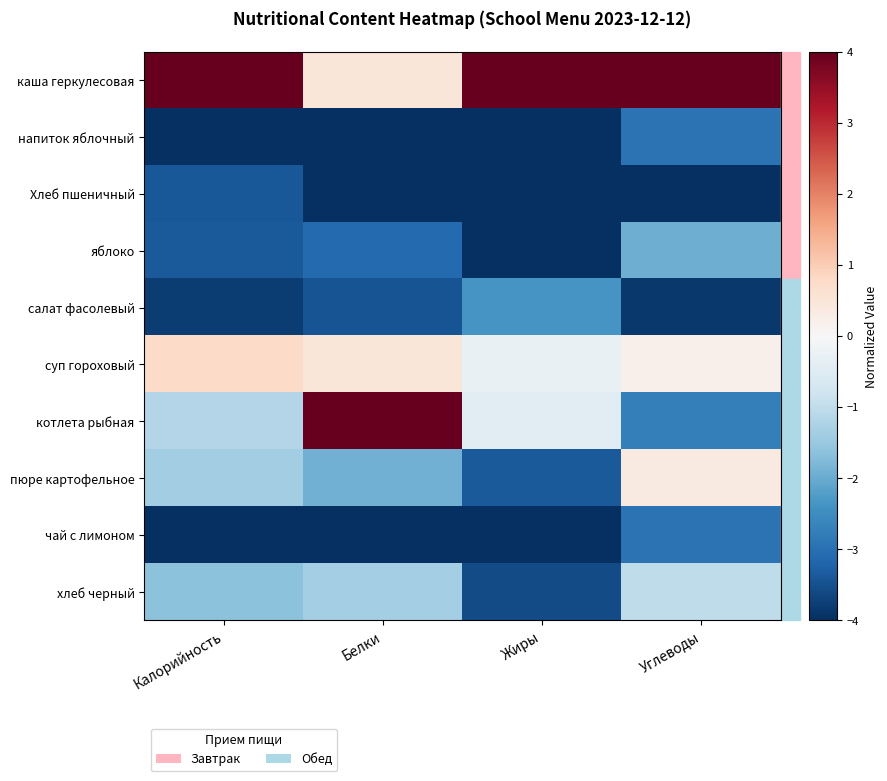

Reading left to right, list all the values displayed in this chart.

каша геркулесовая: Калорийность=4.0	Белки=0.5	Жиры=4.0	Углеводы=4.0
напиток яблочный: Калорийность=-4.0	Белки=-4.0	Жиры=-4.0	Углеводы=-3.0
Хлеб пшеничный: Калорийность=-3.4	Белки=-4.0	Жиры=-4.0	Углеводы=-4.0
яблоко: Калорийность=-3.4	Белки=-3.1	Жиры=-4.0	Углеводы=-2.0
салат фасолевый: Калорийность=-3.8	Белки=-3.4	Жиры=-2.4	Углеводы=-3.9
суп гороховый: Калорийность=0.8	Белки=0.5	Жиры=-0.3	Углеводы=0.2
котлета рыбная: Калорийность=-1.2	Белки=4.0	Жиры=-0.4	Углеводы=-2.7
пюре картофельное: Калорийность=-1.4	Белки=-1.9	Жиры=-3.4	Углеводы=0.4
чай с лимоном: Калорийность=-4.0	Белки=-4.0	Жиры=-4.0	Углеводы=-3.0
хлеб черный: Калорийность=-1.7	Белки=-1.4	Жиры=-3.6	Углеводы=-1.0